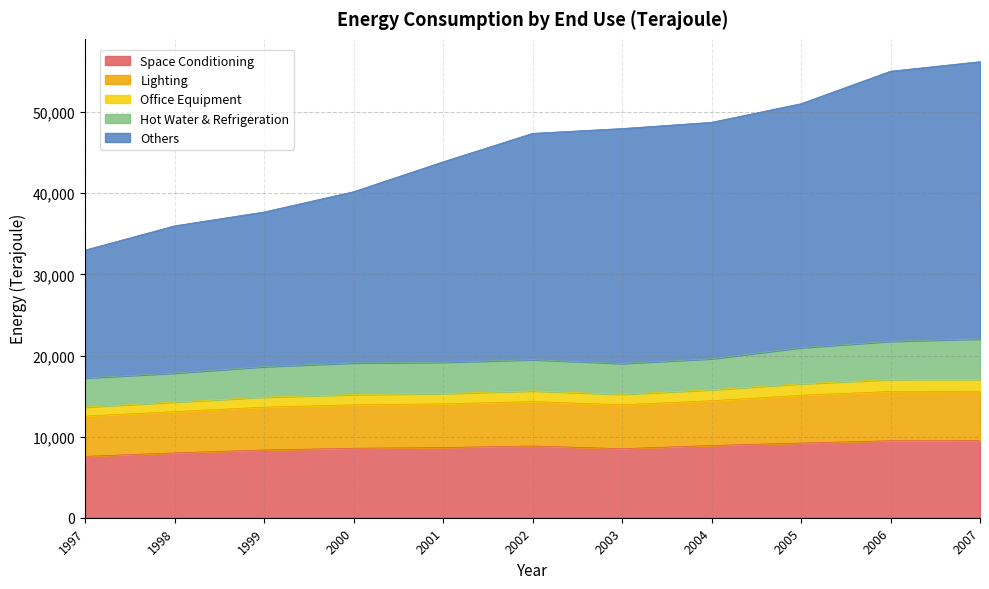

True or false: Lighting and Space Conditioning cross at least once.

False